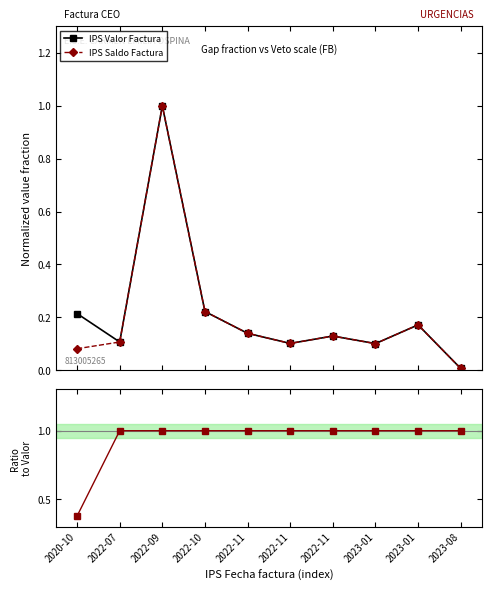

At which category does IPS Saldo Factura reach its first local peak?

2022-09